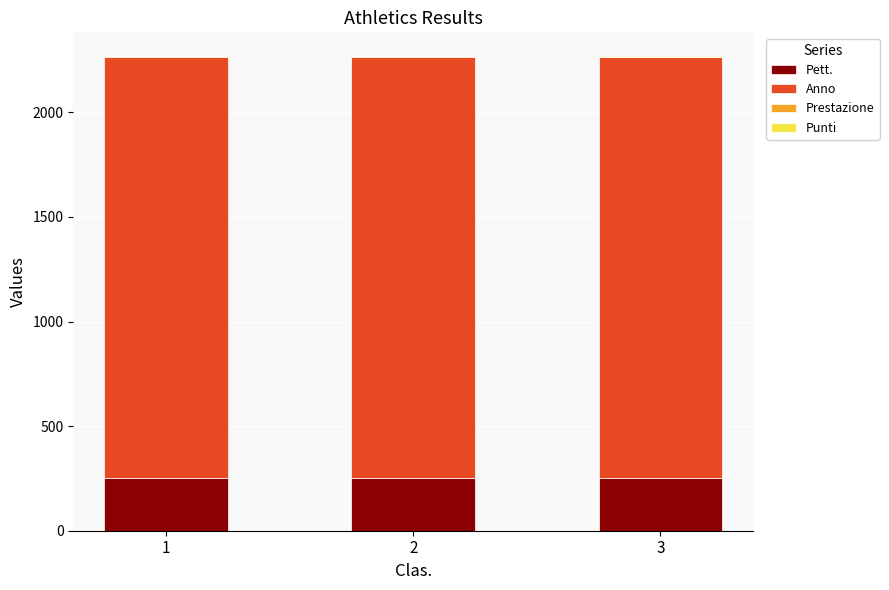

What is the maximum value for Pett.?

253.0